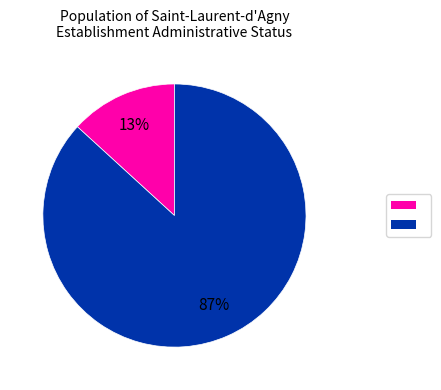

Is there any slice that represents more than half of the pie?

Yes